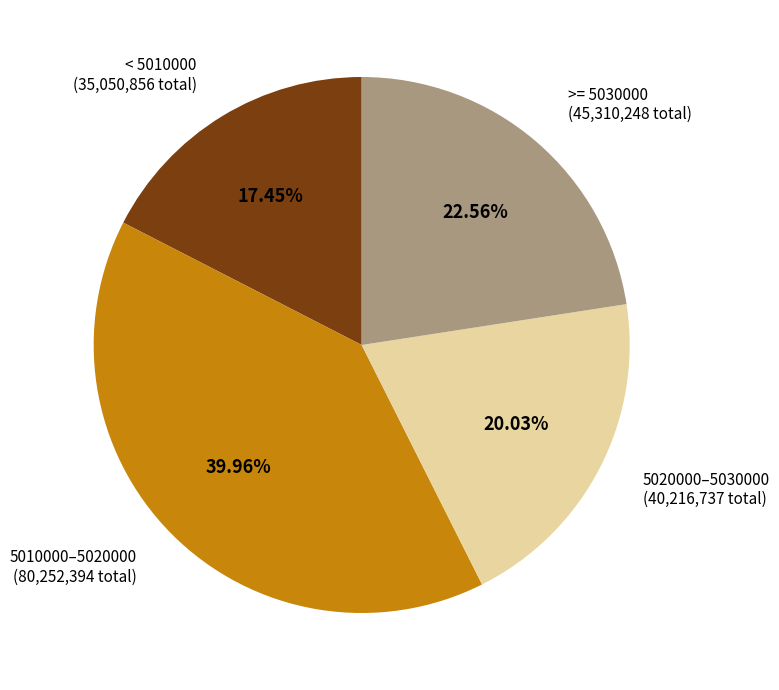

Does any single category account for the majority?

No